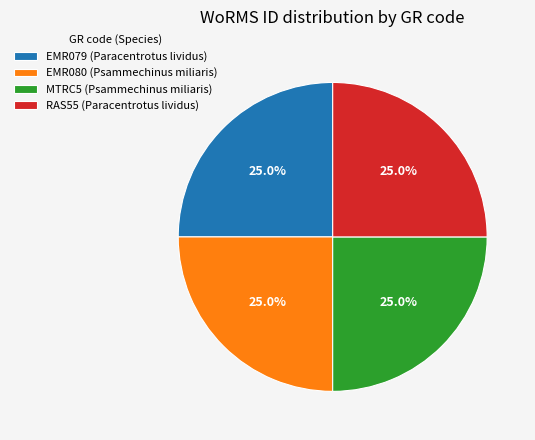

What is the ratio of the value at RAS55 (Paracentrotus lividus) to the value at EMR080 (Psammechinus miliaris)?

1.0